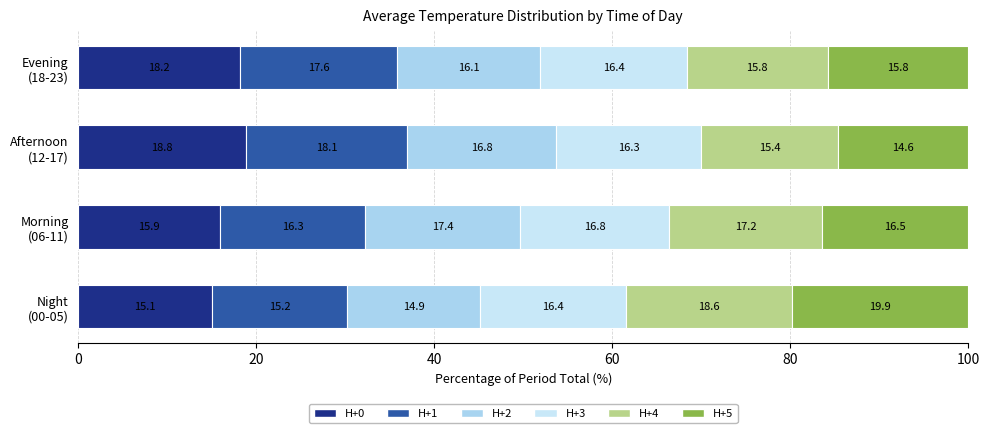

Reading left to right, extract all data points from this chart.

H+0: 15.1	15.9	18.8	18.2
H+1: 15.2	16.3	18.1	17.6
H+2: 14.9	17.4	16.8	16.1
H+3: 16.4	16.8	16.3	16.4
H+4: 18.6	17.2	15.4	15.8
H+5: 19.9	16.5	14.6	15.8